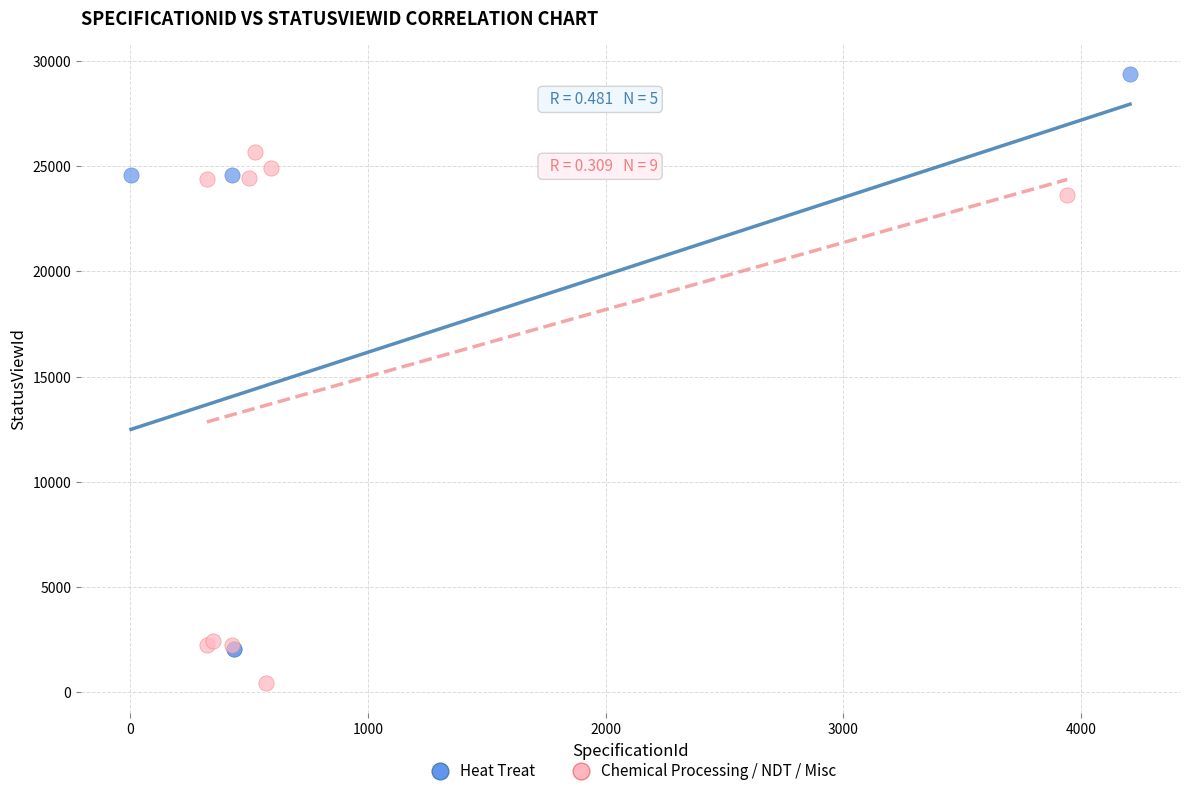

Which series has the largest Y range (max minus min)?

Heat Treat